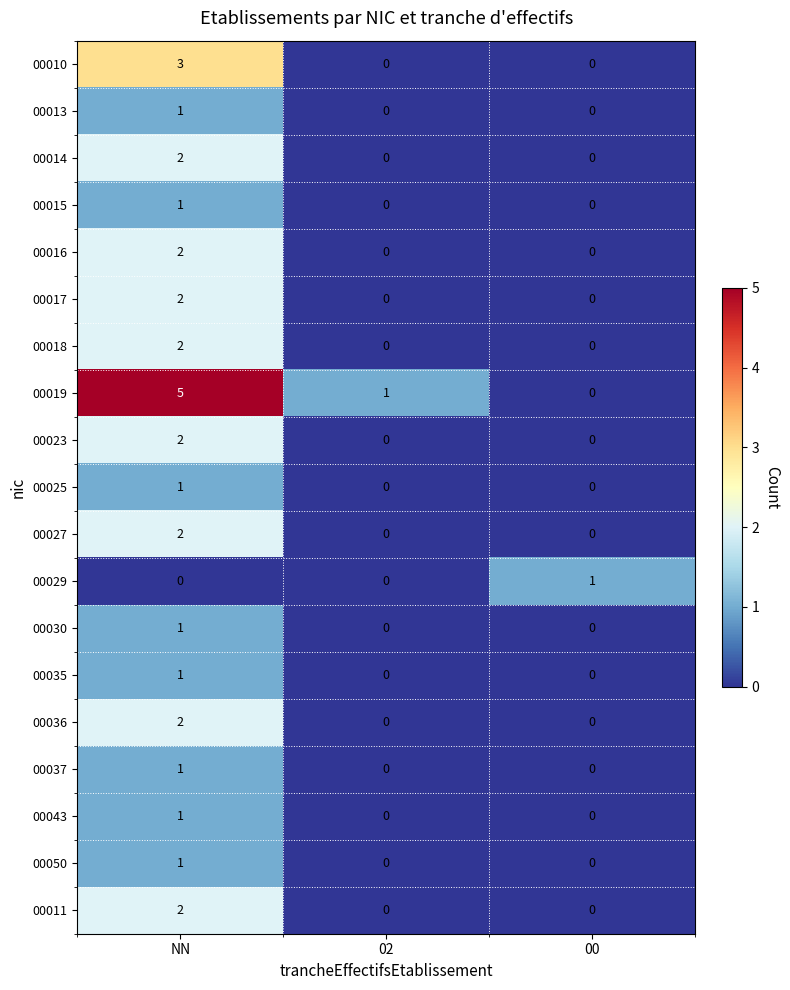

At how many categories does at least one series exceed 3?

1